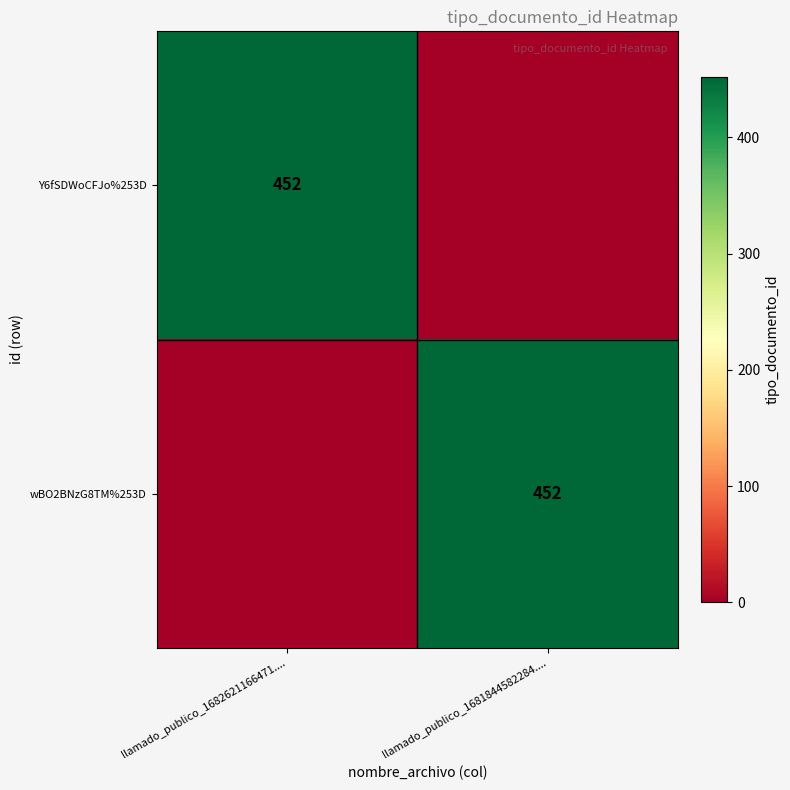

Is it true that Y6fSDWoCFJo%253D equals 187 at llamado_publico_1682621166471....?

False